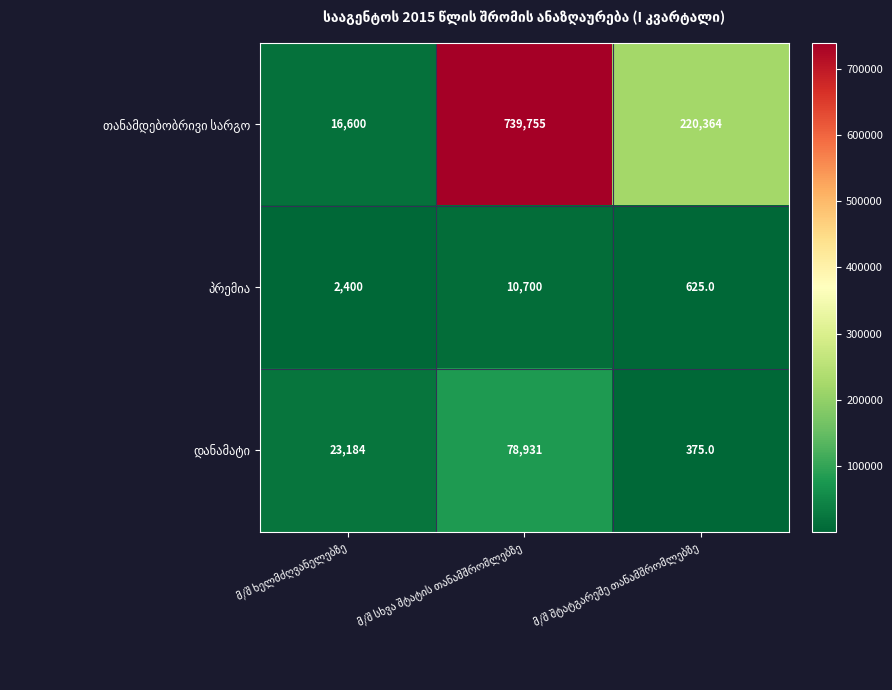

What is the smallest value displayed?

375